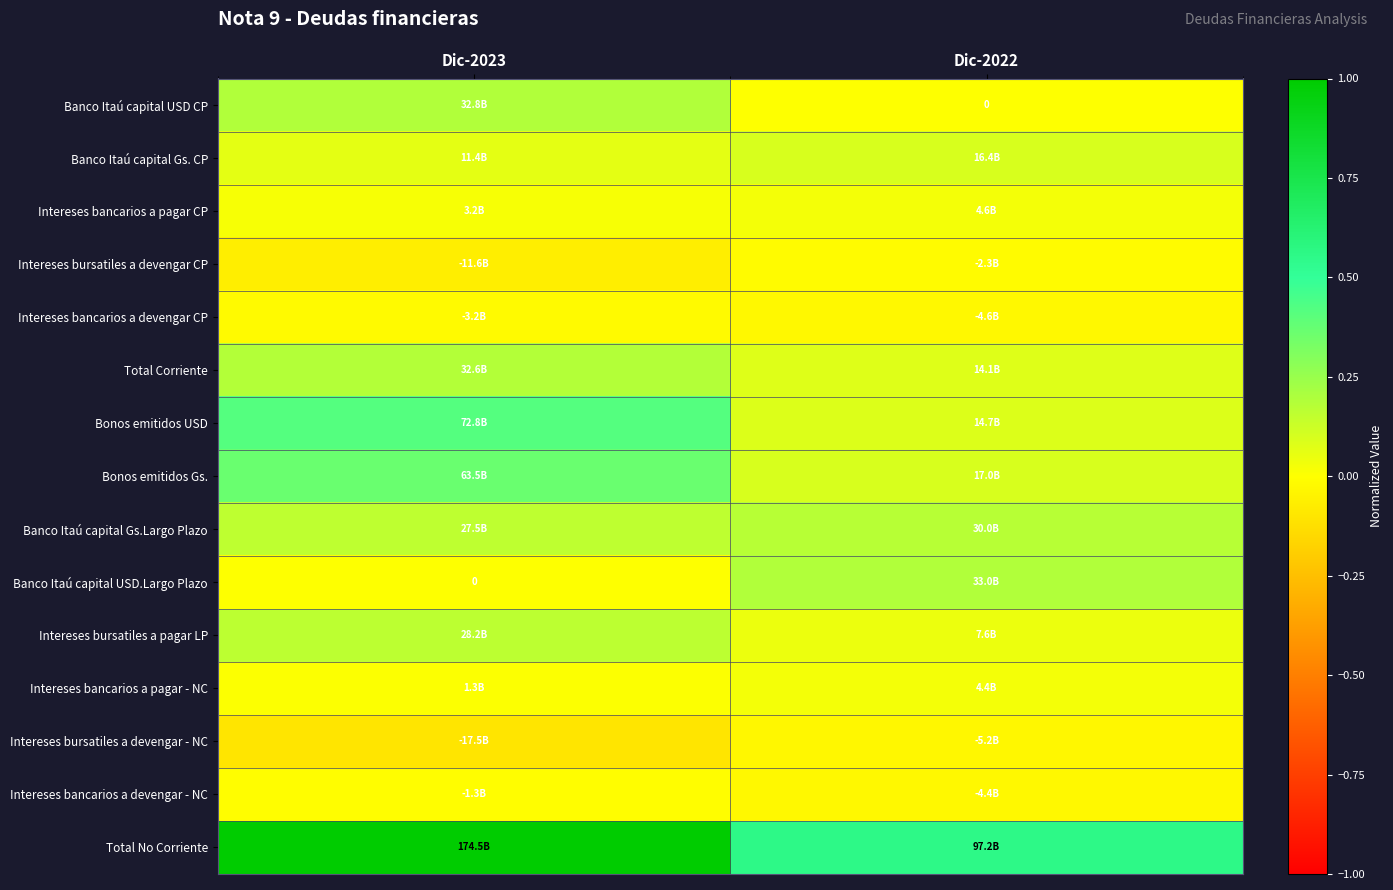

Is the value of Intereses bancarios a pagar - NC at Dic-2023 greater than the value of Intereses bancarios a pagar CP at Dic-2022?

No